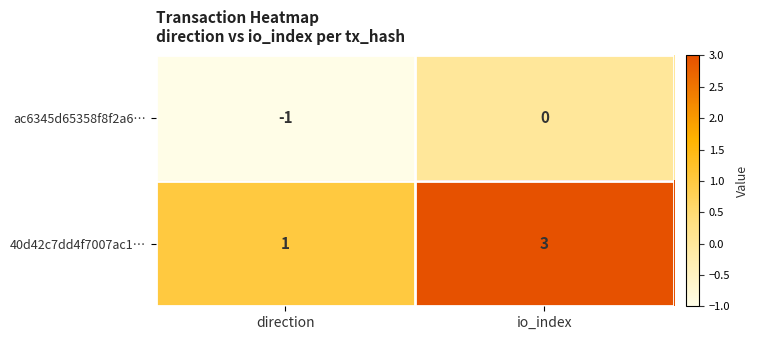

Which series changed the most between direction and io_index?

40d42c7dd4f7007ac1…